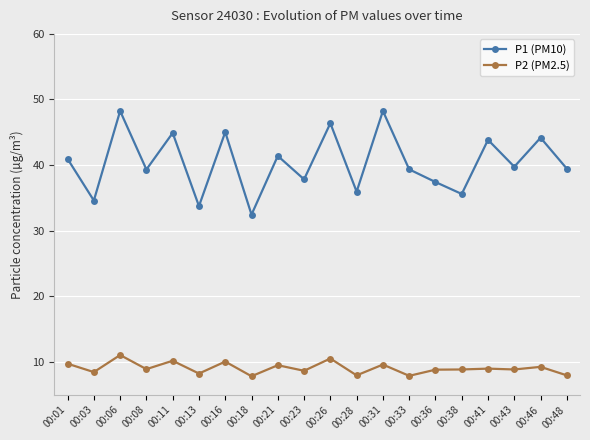

True or false: P2 (PM2.5) has more than 2 interior local peaks.

True